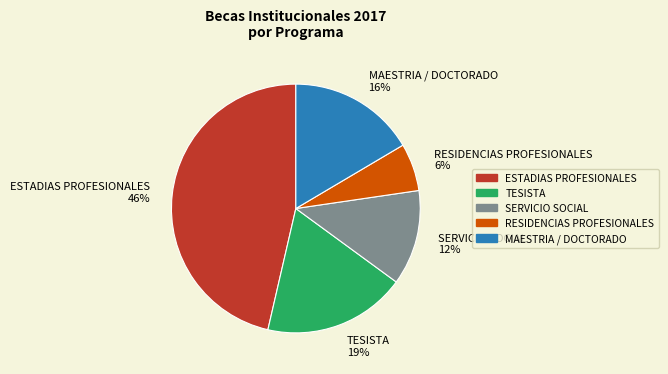

The SERVICIO SOCIAL slice represents 1% of the pie. True or false?

False